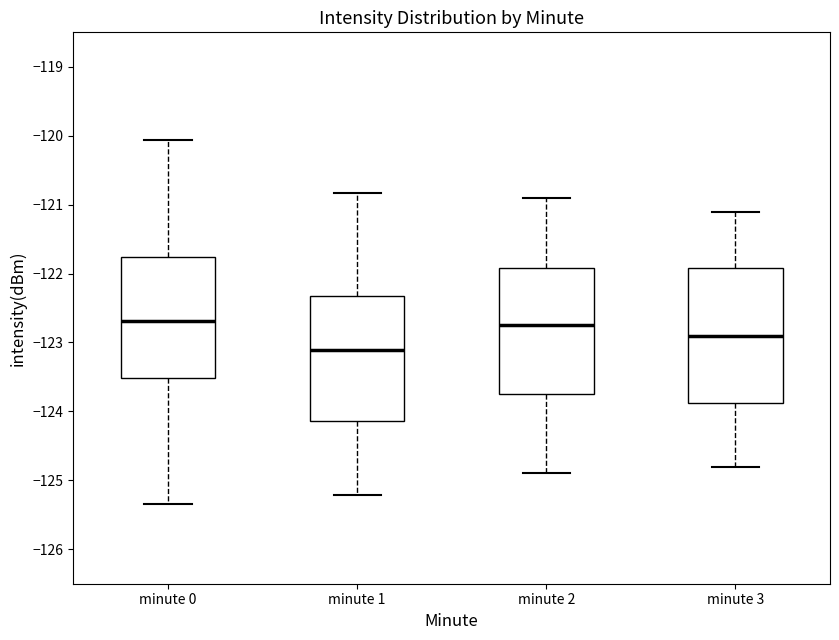

Reading left to right, transcribe this box plot: for each box, give where its median line is, the range the box spans, and where its two whiskers end, as read against the y-axis. The values are not printed on the chart, so give them approximately, as read against the axis.

minute 0: median -122.7, box -123.5 to -121.8, whiskers -125.3 to -120.1
minute 1: median -123.1, box -124.1 to -122.3, whiskers -125.2 to -120.8
minute 2: median -122.7, box -123.7 to -121.9, whiskers -124.9 to -120.9
minute 3: median -122.9, box -123.9 to -121.9, whiskers -124.8 to -121.1